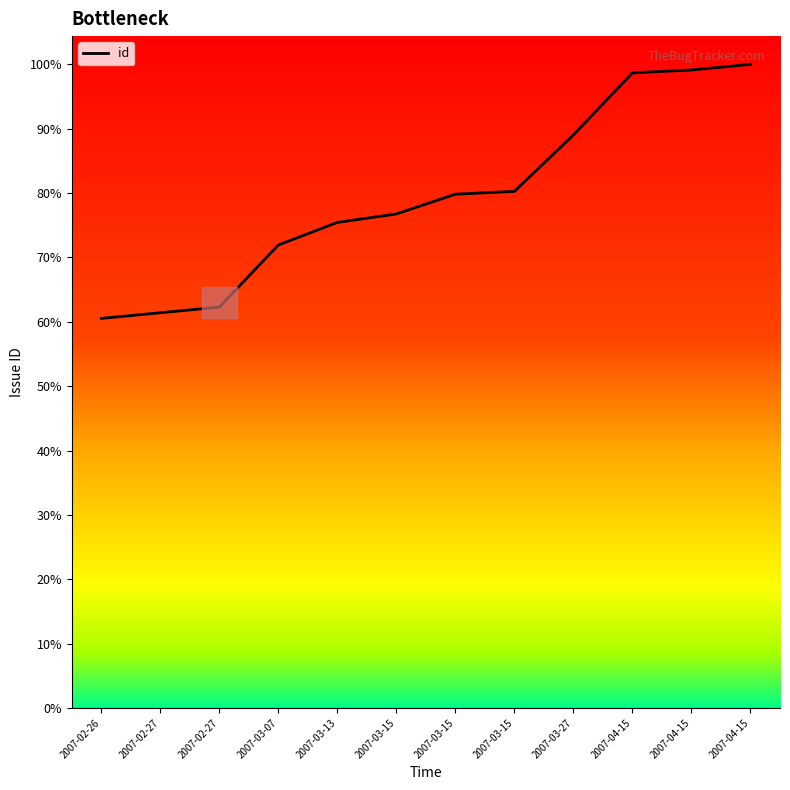

Does the chart display data point markers on the line(s)?

No